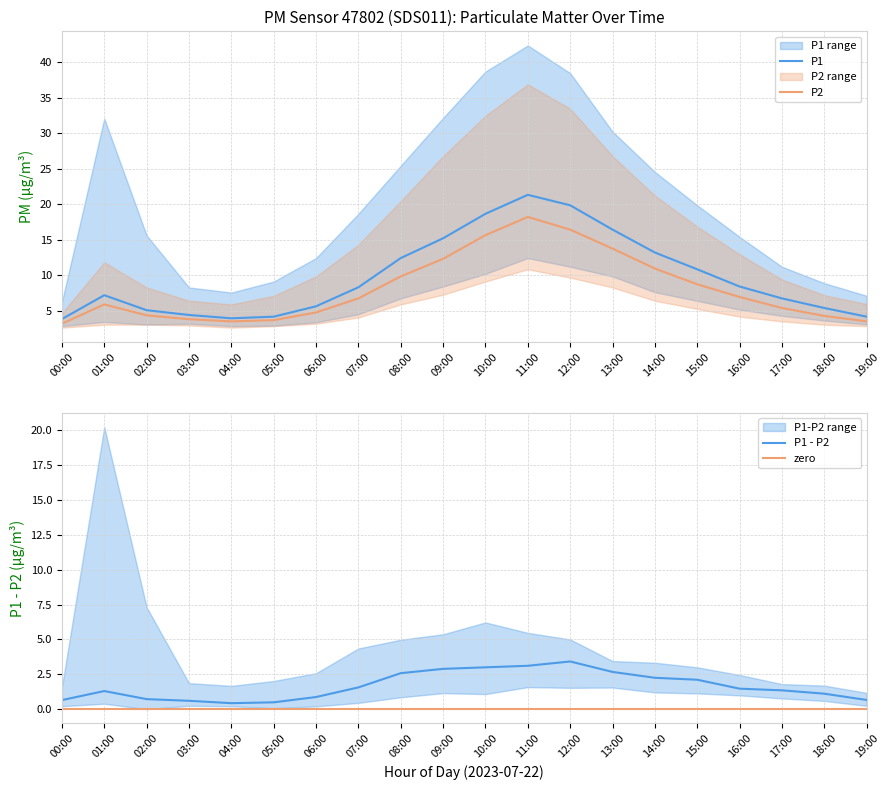

At which label is P2_lower closest to 6?

08:00